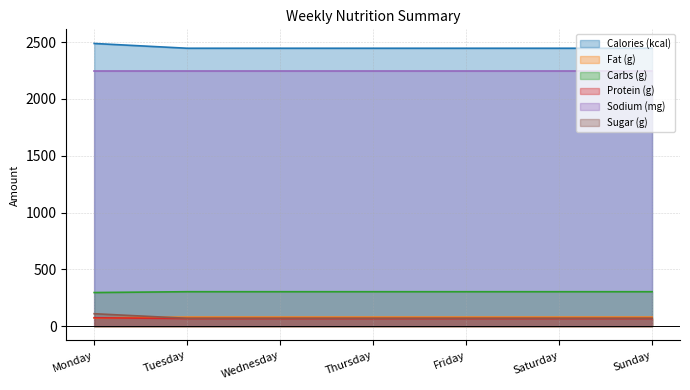

Which series changed the most between Wednesday and Sunday?

Calories (kcal)